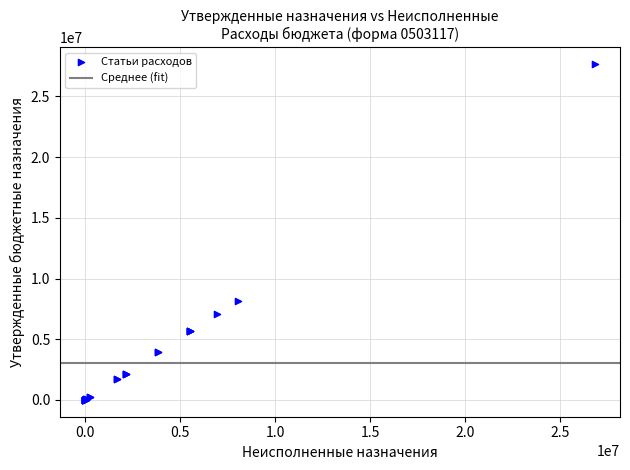

What Y value in the scatter plot is closest to 13848826?

8175020